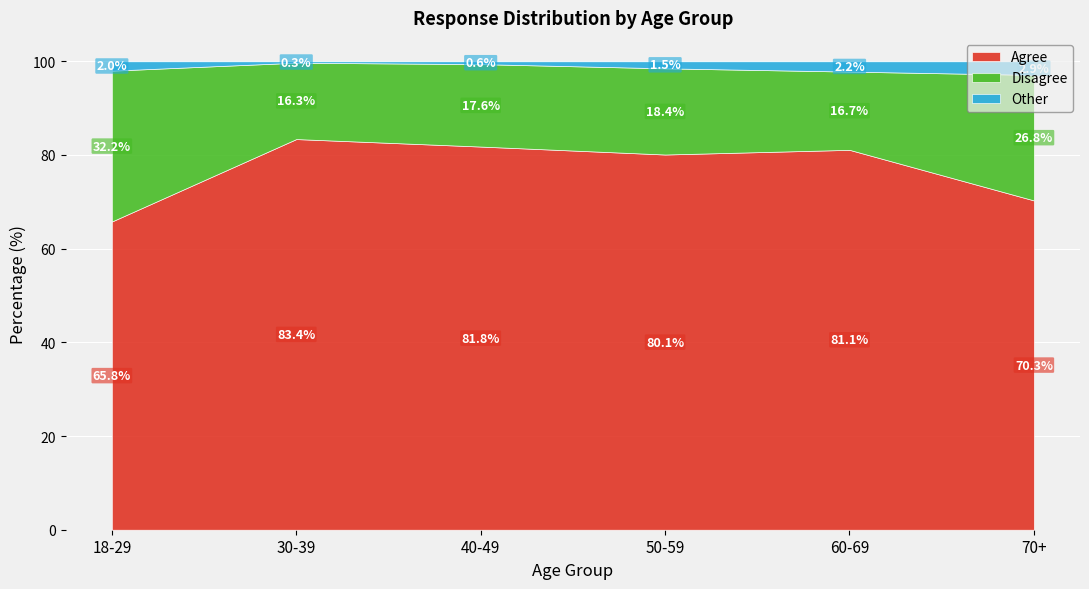

What is the total value across all series at 40-49?

100.0